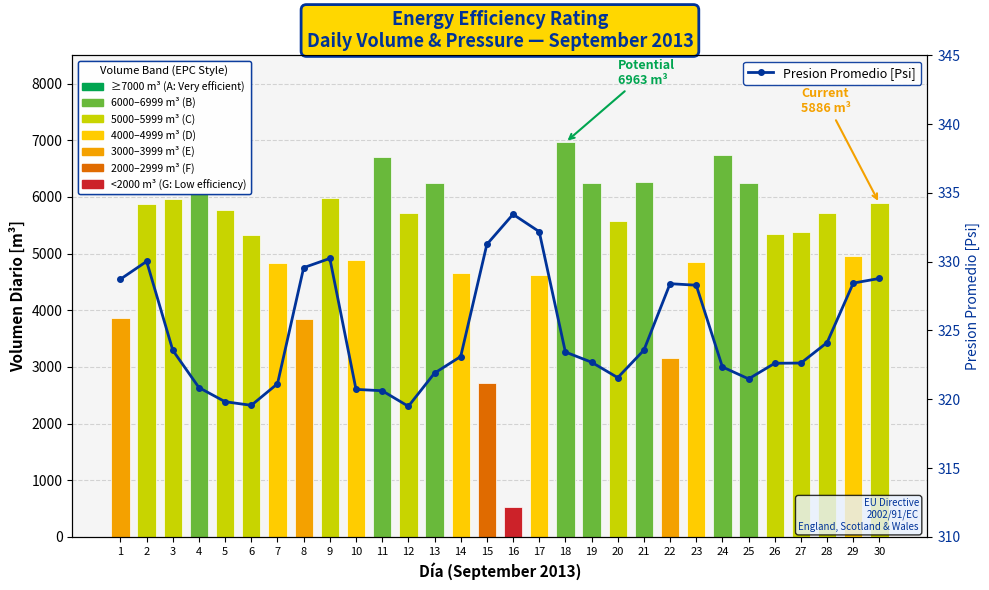

At 3, list the series in order from smallest to largest.

Presion Promedio [Psi], Volumen Diario [m3]